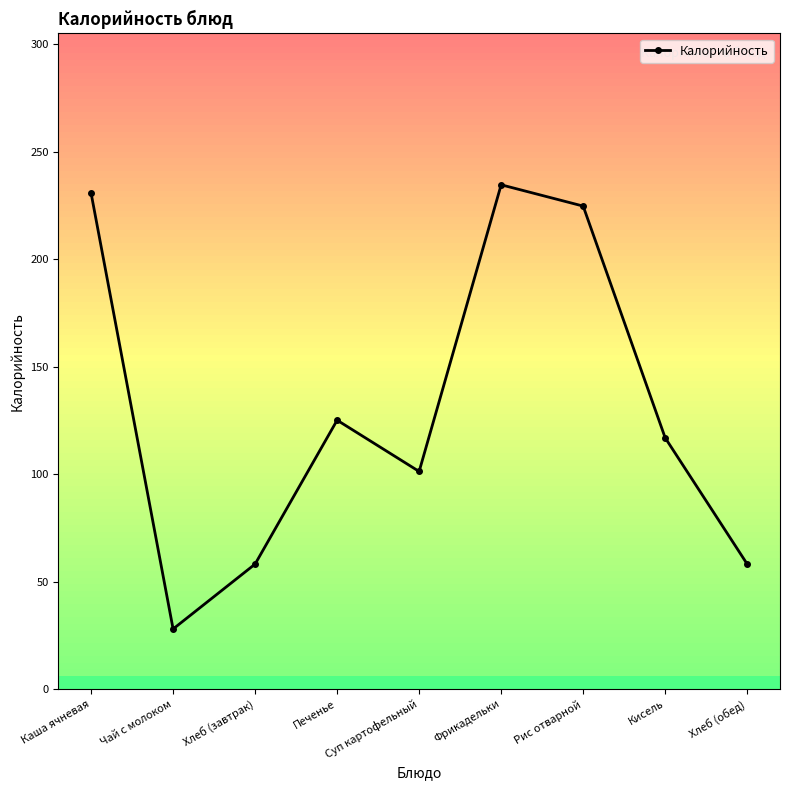

True or false: there are more than 0 points higher than both neighbors.

True